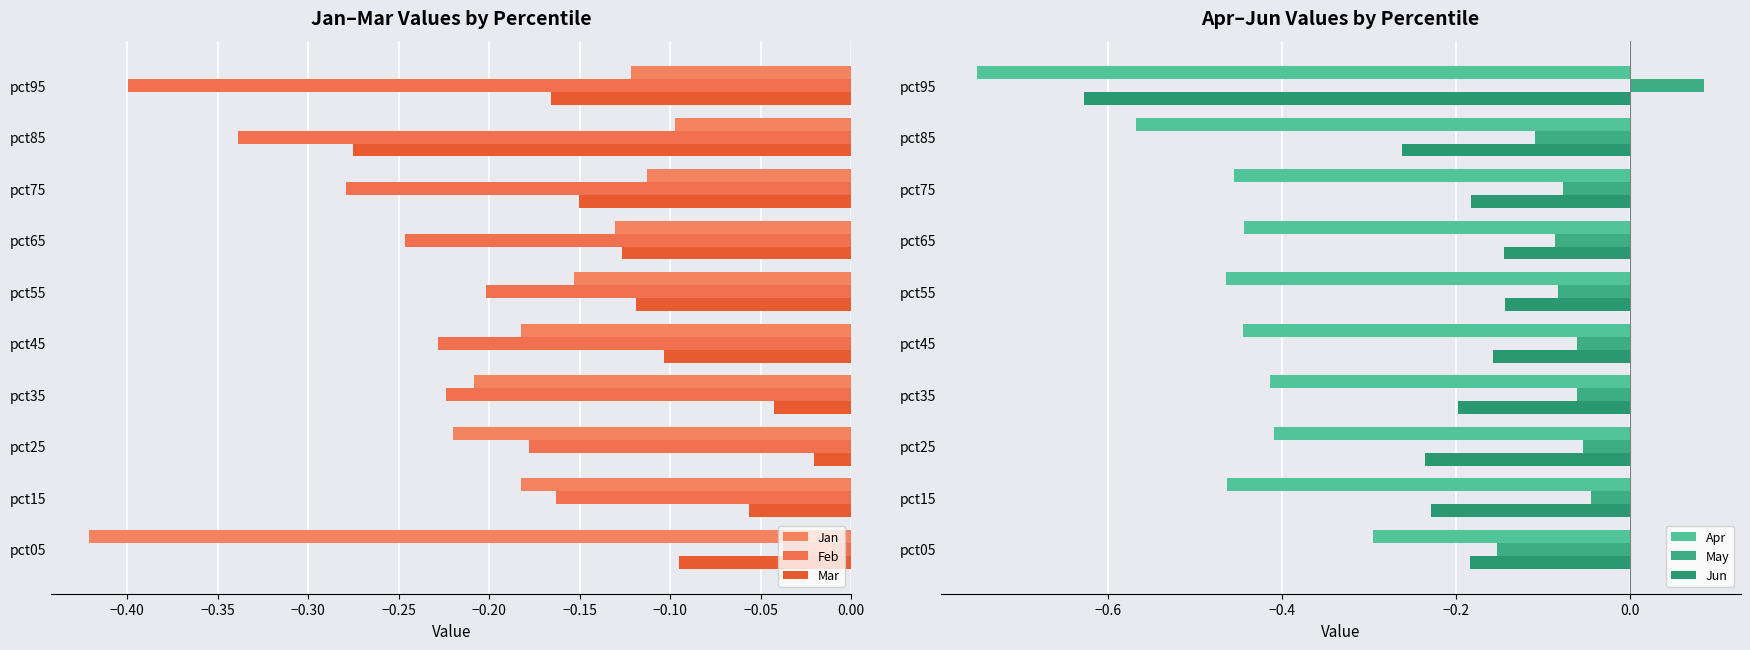

True or false: May has a value of 0.0 at pct95.

False